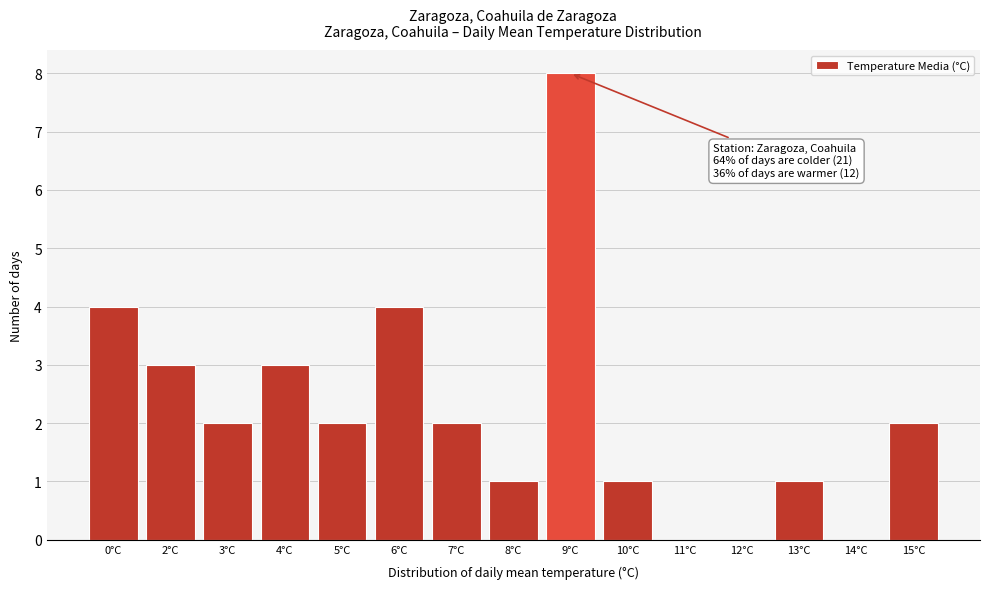

Reading left to right, extract all data points from this chart.

0°C=4	2°C=3	3°C=2	4°C=3	5°C=2	6°C=4	7°C=2	8°C=1	9°C=8	10°C=1	11°C=0	12°C=0	13°C=1	14°C=0	15°C=2